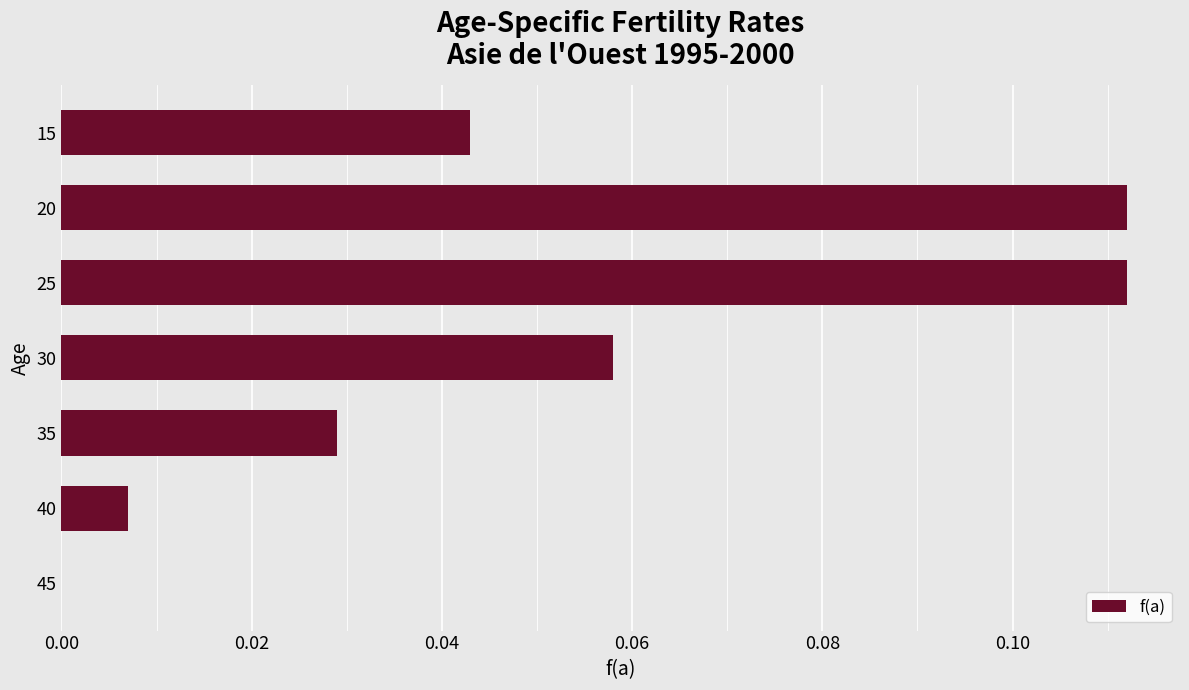

Count the number of data series in this chart.

1